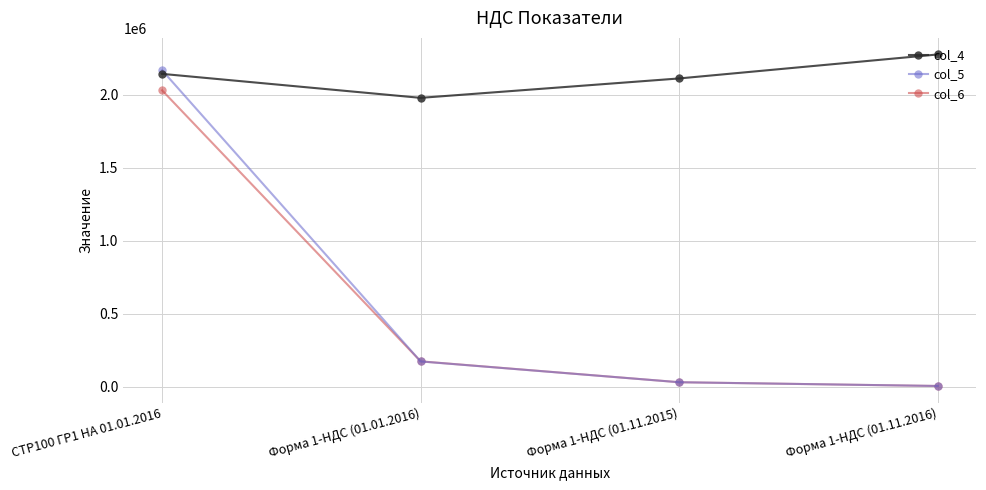

What is the sum of all col_4 values?

8513500